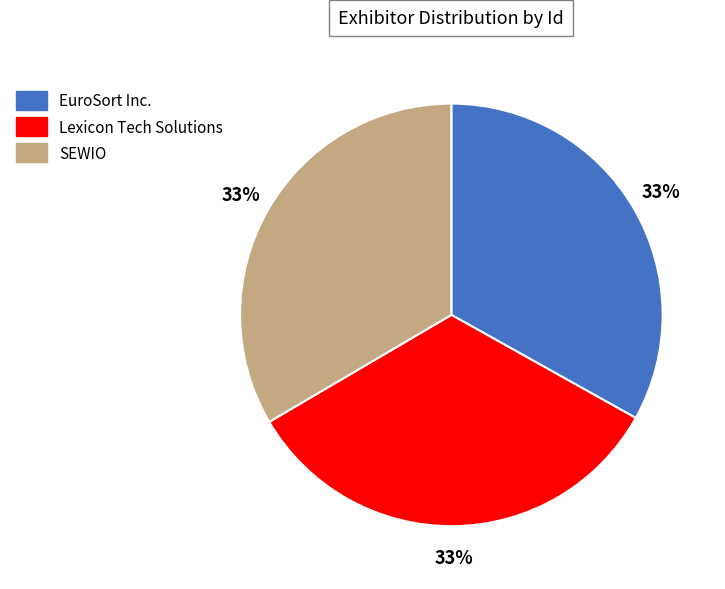

The EuroSort Inc. slice represents 20% of the pie. True or false?

False